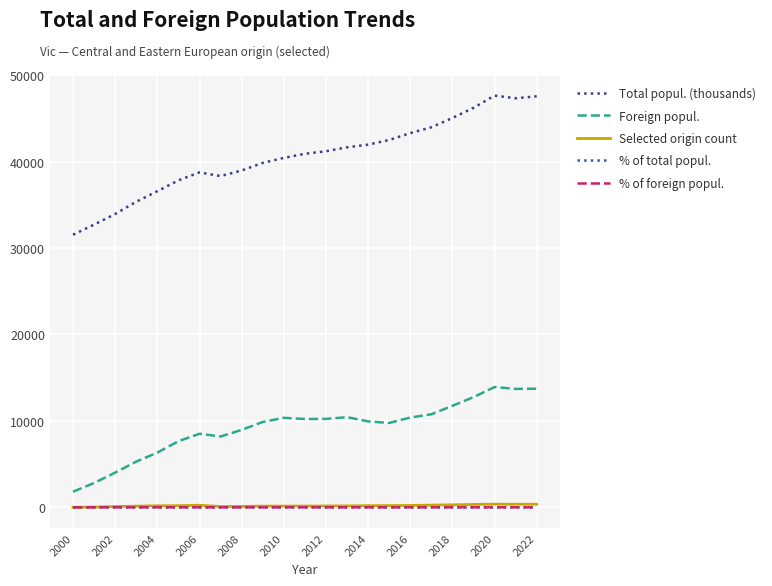

Which series has the largest total across all categories?

Total popul. (thousands)